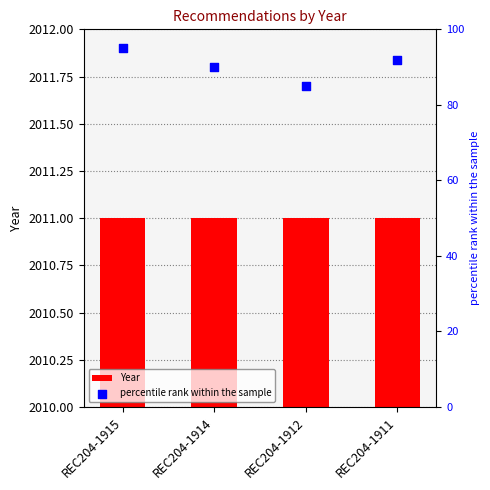

What is the total value across all series at REC204-1911?

2103